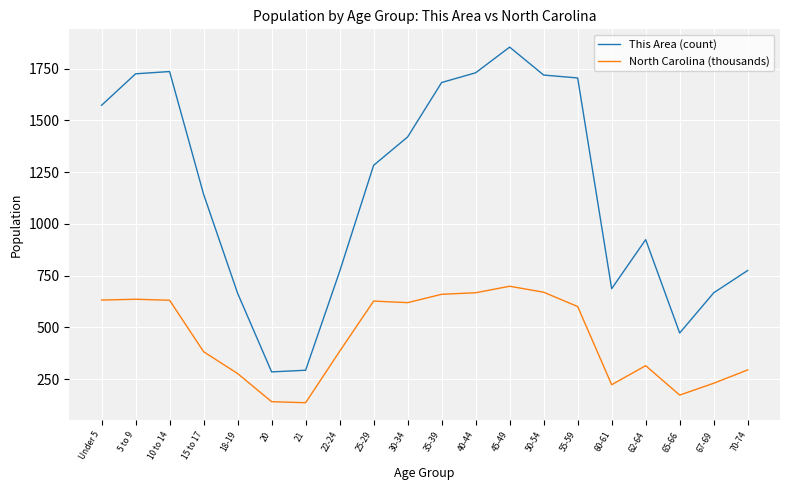

At how many categories does at least one series exceed 901?

12